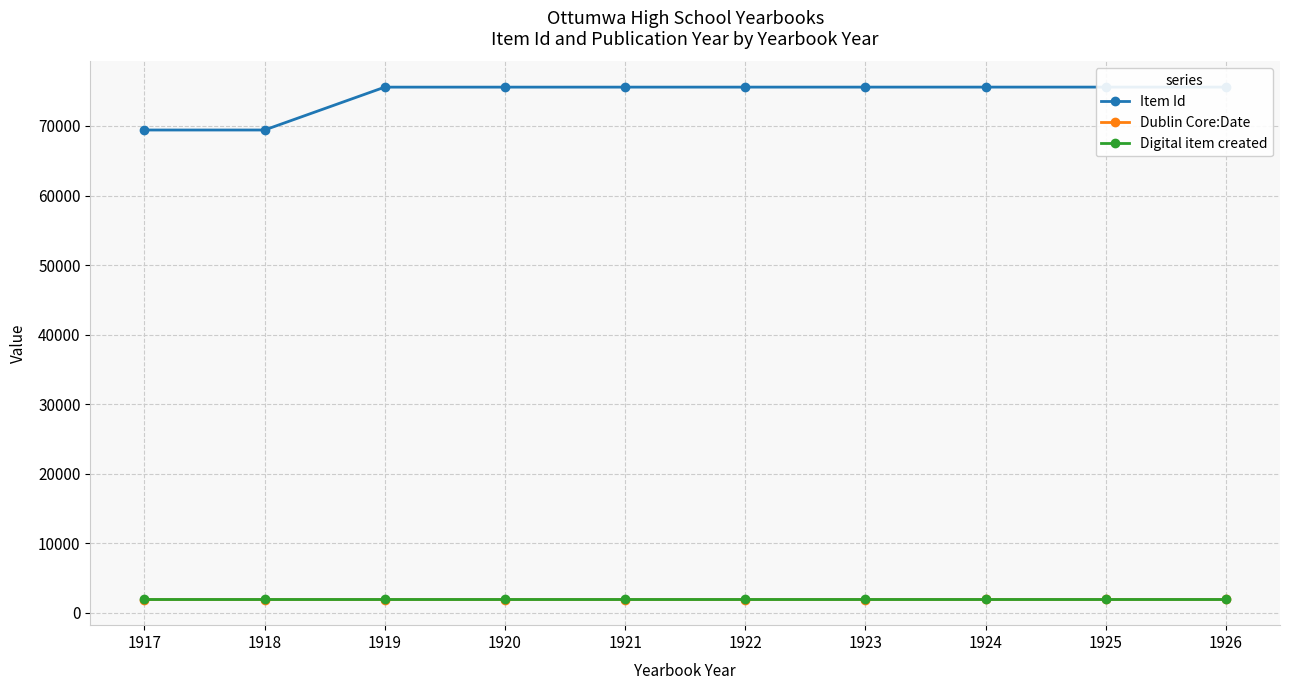

What is the minimum value for Digital item created?

2014